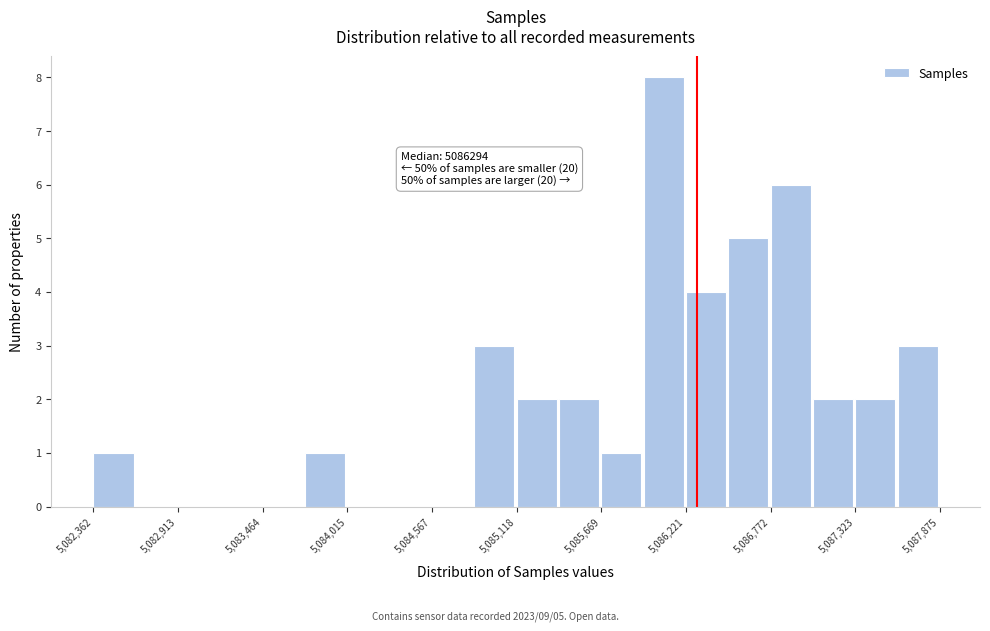

Around what value on the x-axis is the tallest bar? Give the approximate position of its centre, as read against the axis.

5086100